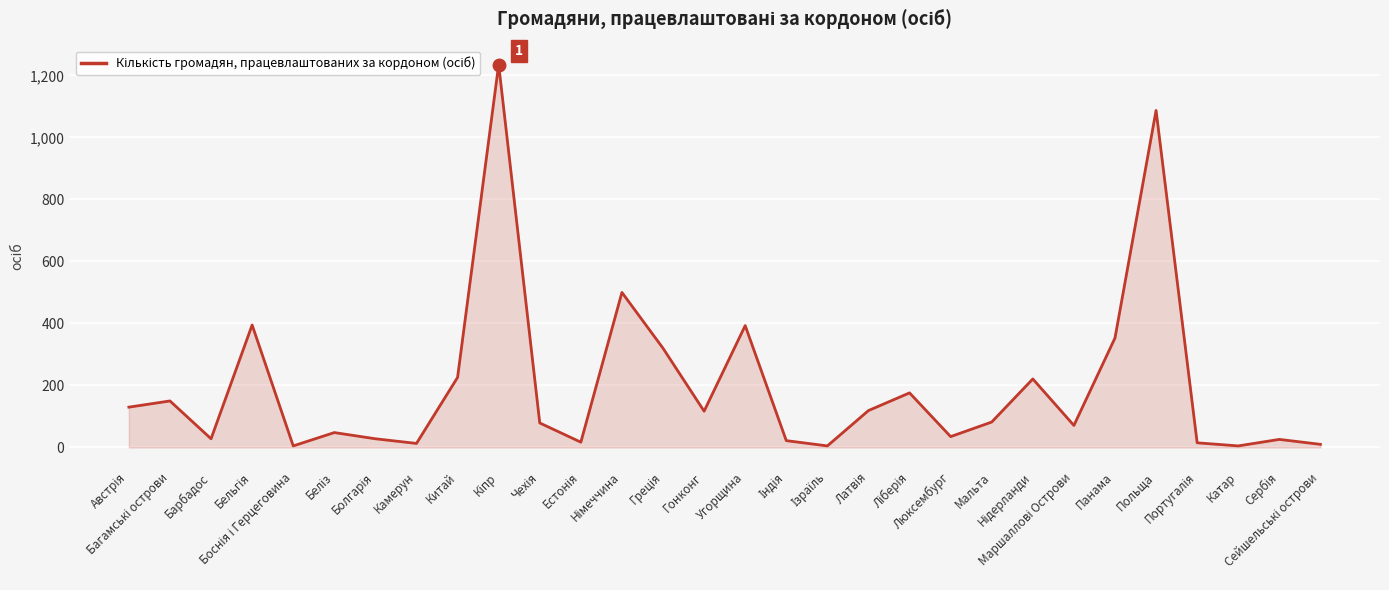

How many lines are shown in the chart?

1